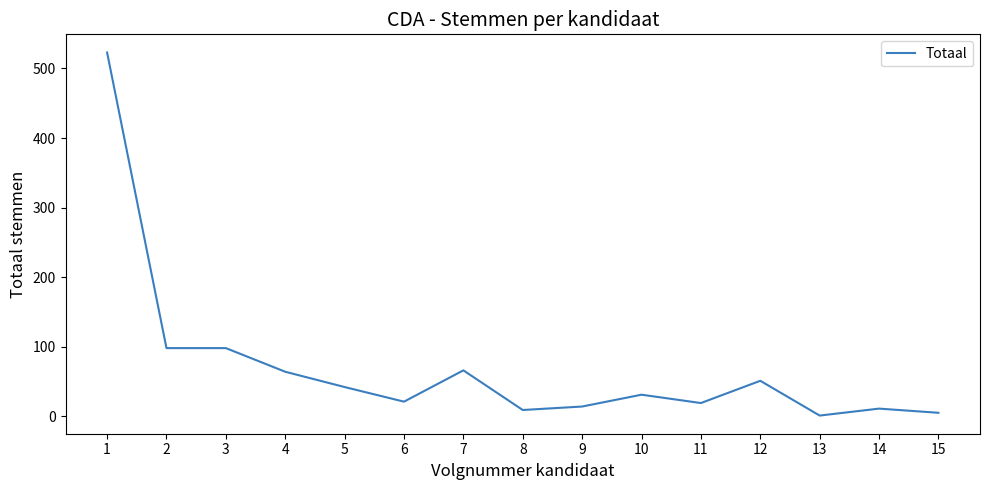

What is the change in value from 5 to 8?

-33